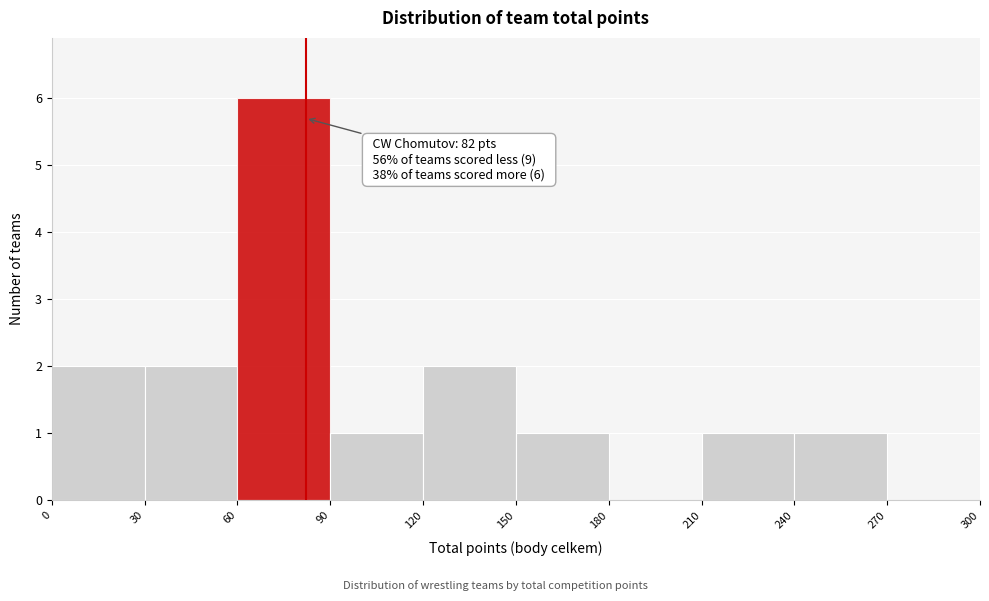

Which range on the x-axis has the tallest bar?

60 to 90